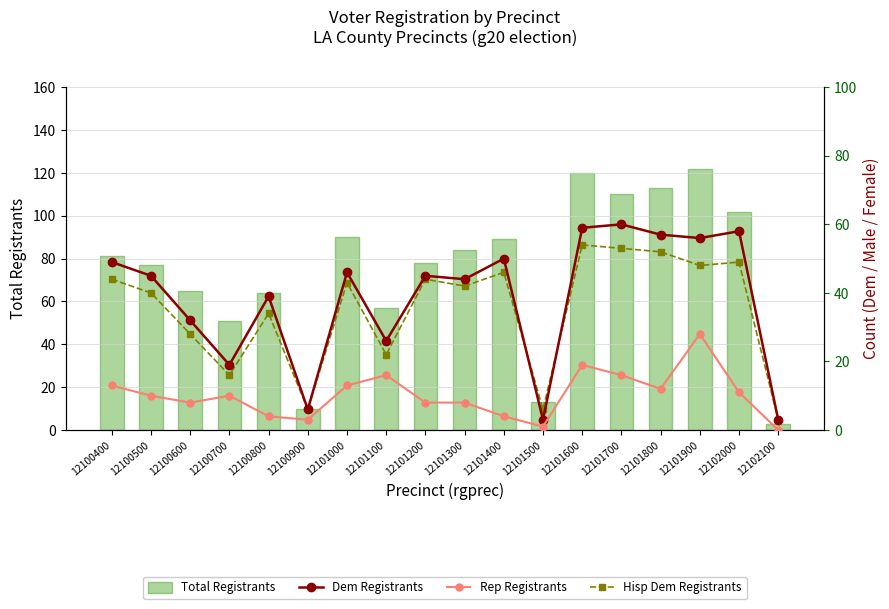

Reading left to right, transcribe all the data shown in this chart.

Total Registrants: 12100400=81	12100500=77	12100600=65	12100700=51	12100800=64	12100900=10	12101000=90	12101100=57	12101200=78	12101300=84	12101400=89	12101500=13	12101600=120	12101700=110	12101800=113	12101900=122	12102000=102	12102100=3
Dem Registrants: 12100400=49	12100500=45	12100600=32	12100700=19	12100800=39	12100900=6	12101000=46	12101100=26	12101200=45	12101300=44	12101400=50	12101500=3	12101600=59	12101700=60	12101800=57	12101900=56	12102000=58	12102100=3
Rep Registrants: 12100400=13	12100500=10	12100600=8	12100700=10	12100800=4	12100900=3	12101000=13	12101100=16	12101200=8	12101300=8	12101400=4	12101500=1	12101600=19	12101700=16	12101800=12	12101900=28	12102000=11	12102100=0
Hisp Dem Registrants: 12100400=44	12100500=40	12100600=28	12100700=16	12100800=34	12100900=6	12101000=43	12101100=22	12101200=44	12101300=42	12101400=46	12101500=6	12101600=54	12101700=53	12101800=52	12101900=48	12102000=49	12102100=3